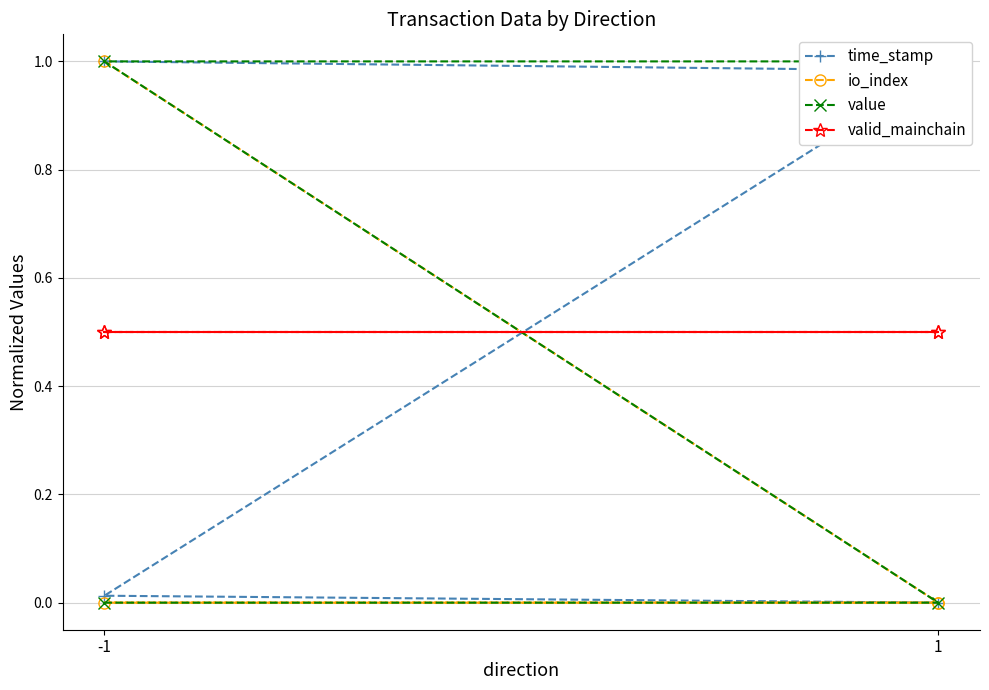

At which label does time_stamp reach its peak?

-1